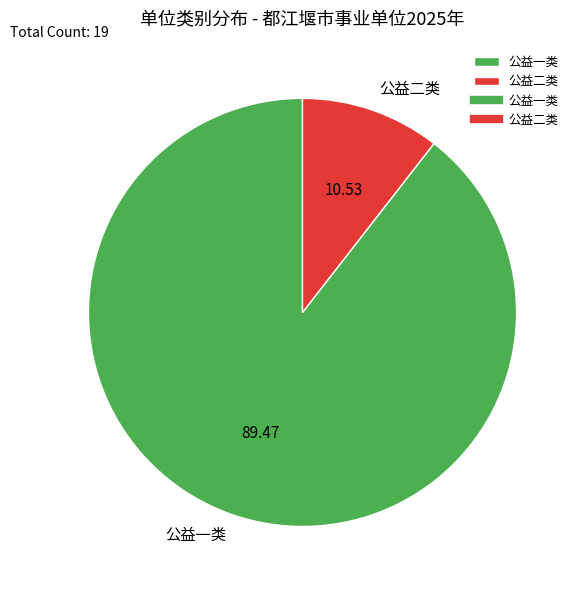

Is the sum of 公益一类 and 公益二类 greater than half?

Yes